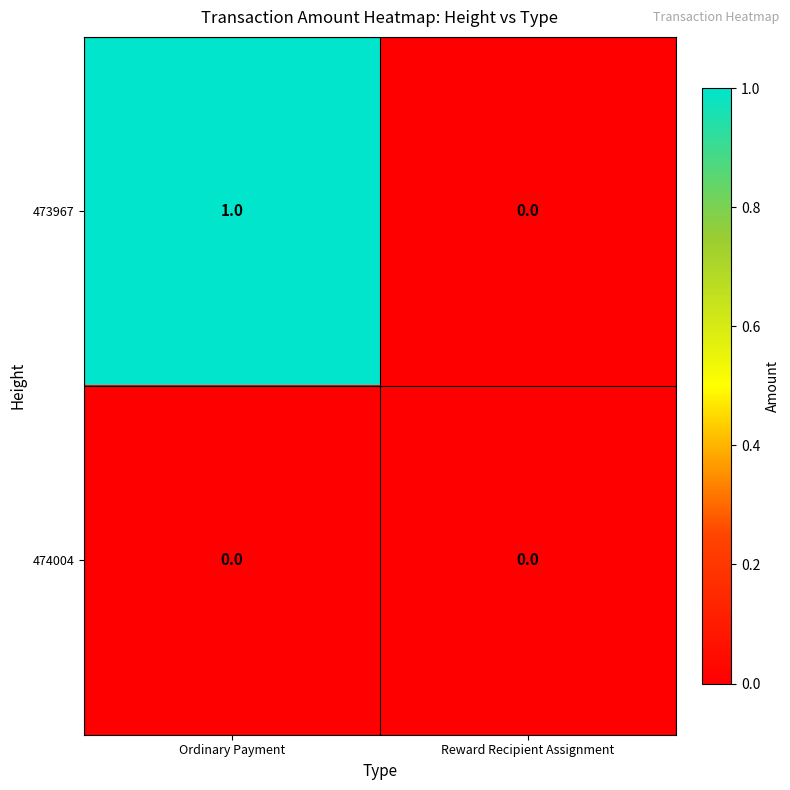

The 474004 series shows 0 at Ordinary Payment. True or false?

True